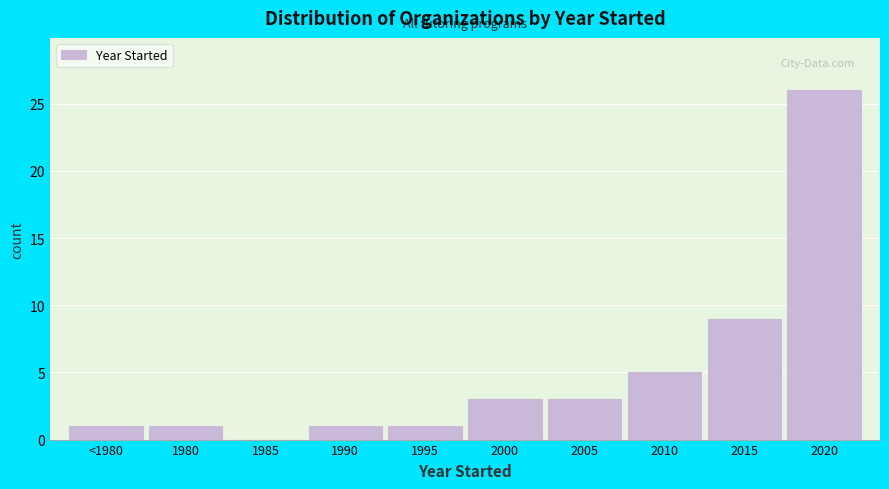

Reading right to left, list all the values displayed in this chart.

2020=26	2015=9	2010=5	2005=3	2000=3	1995=1	1990=1	1985=0	1980=1	<1980=1